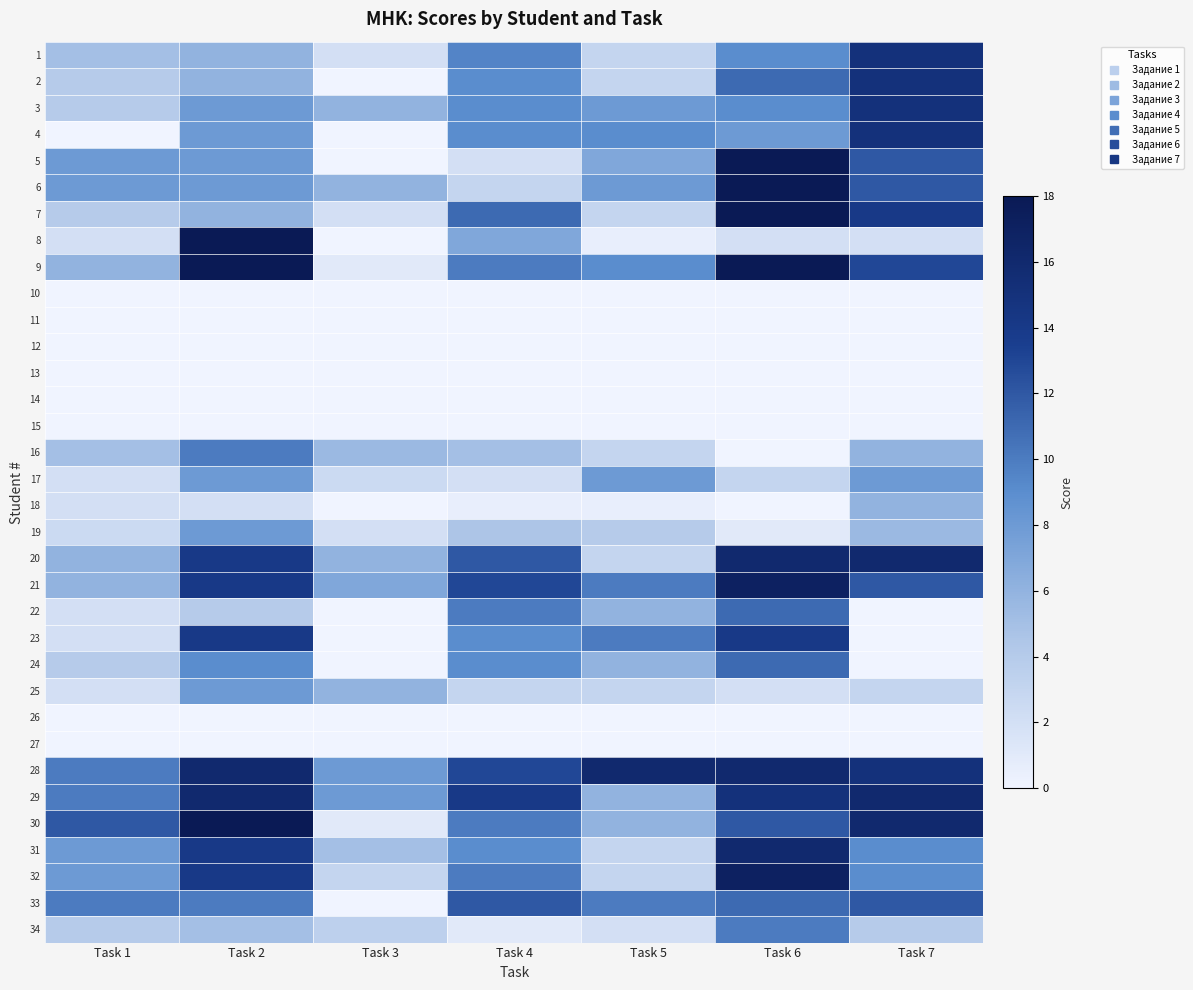

Which category has the highest value across all series?

Task 6